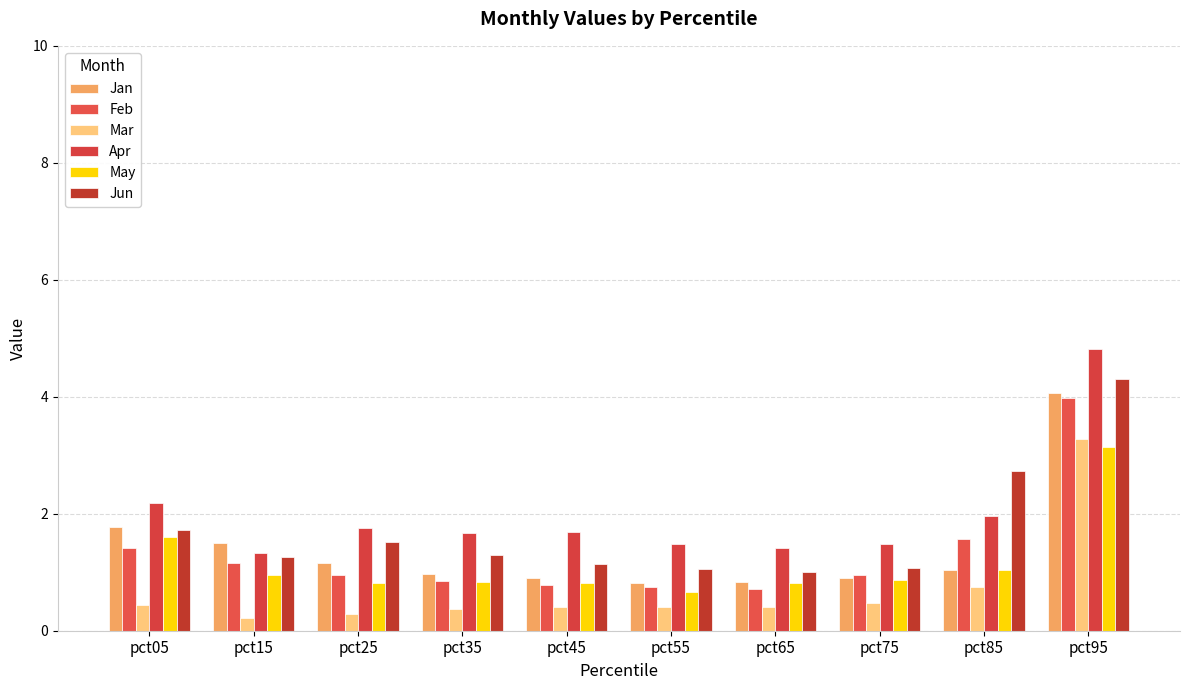

List the series in order of their peak value, lowest first.

May, Mar, Feb, Jan, Jun, Apr